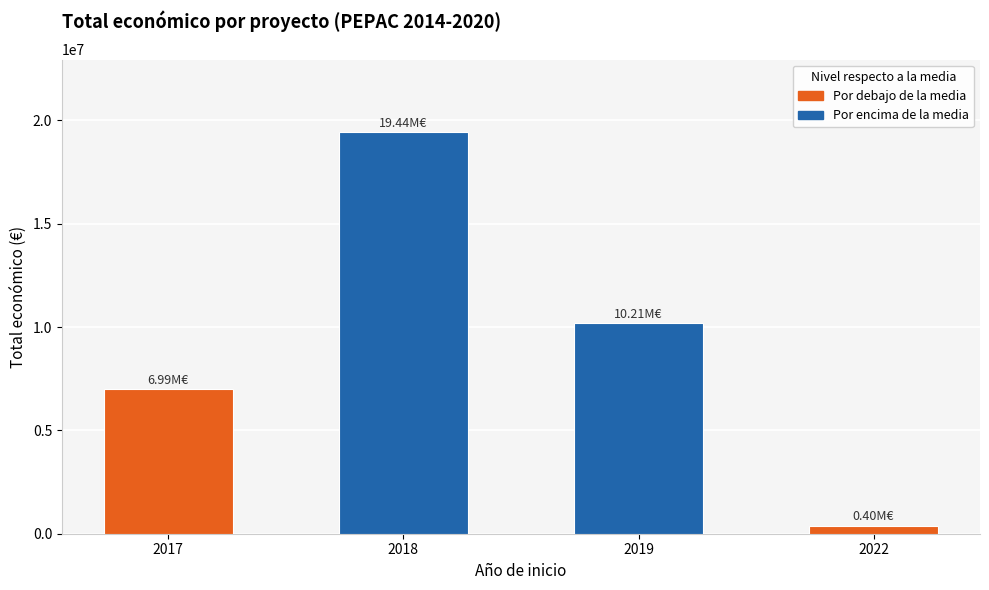

What is the value of the 1st bar from the left?

6985221